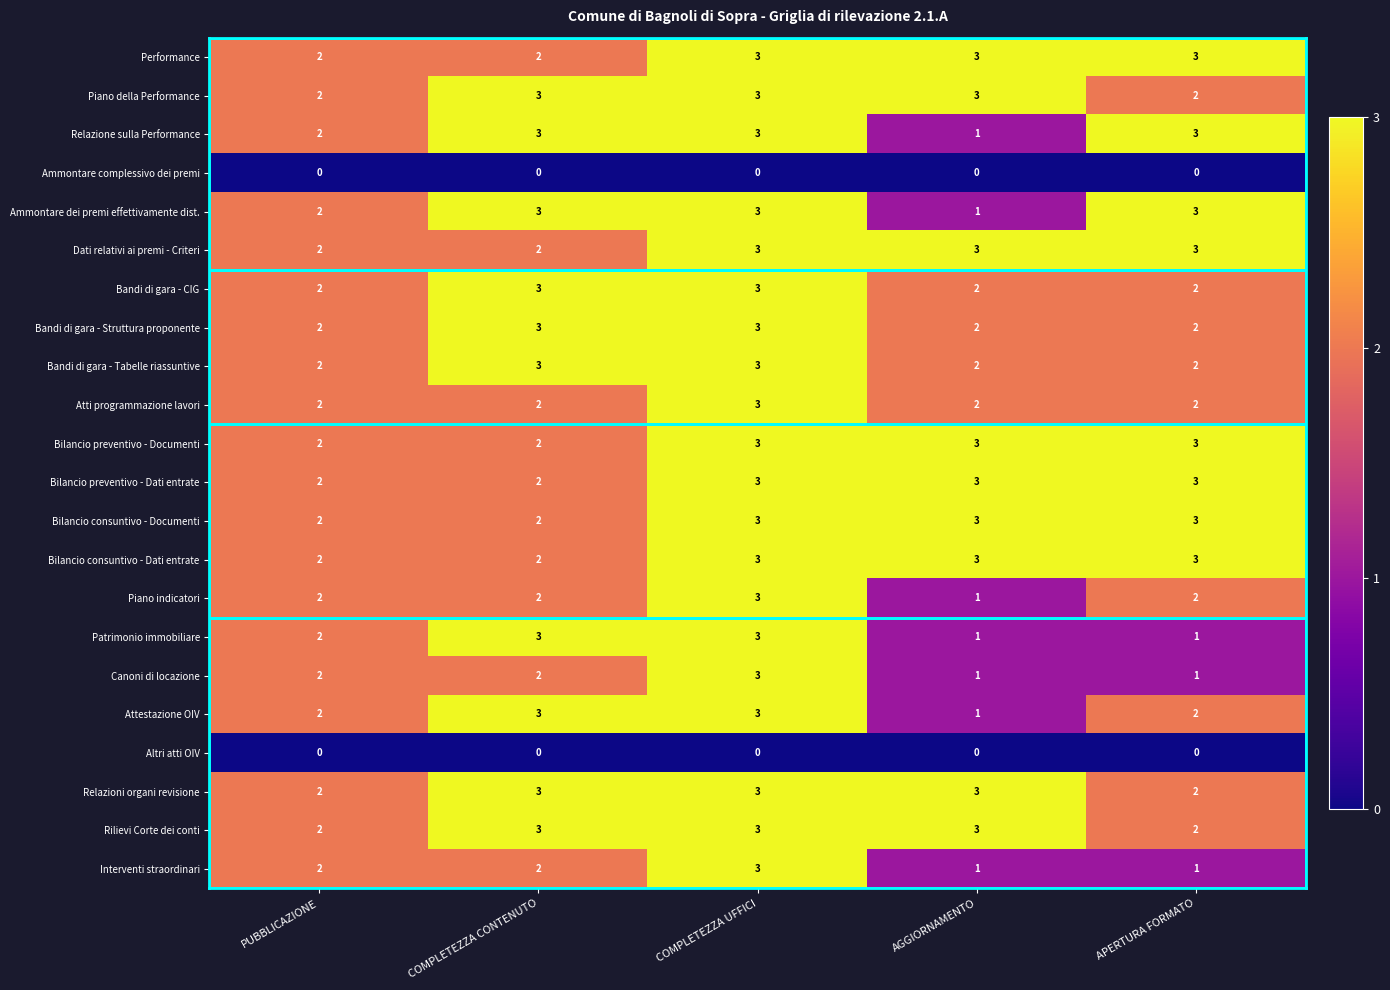

The value of Interventi straordinari at COMPLETEZZA CONTENUTO is 3. True or false?

False